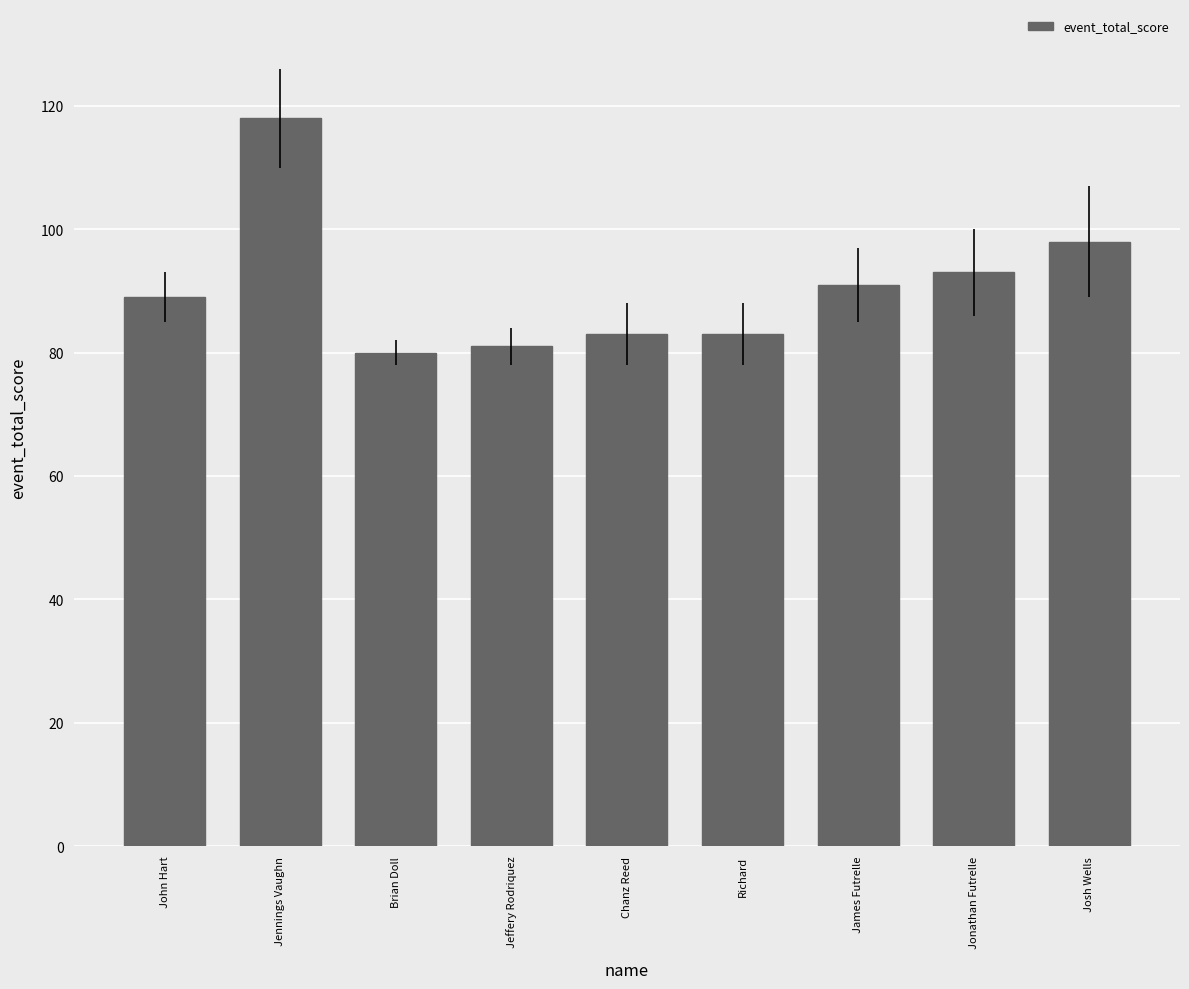

True or false: the data shows 83 at Chanz Reed.

True